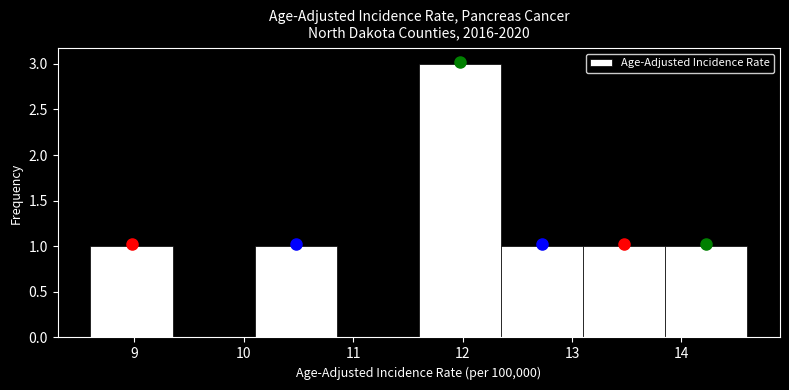

Reading left to right, list every bar in this chart as the range it spans on the x-axis followed by its height. Neither the bar edges nor the heights are printed on the chart, so give them approximately, as read against the axes.

8.60 to 9.35: 1
9.35 to 10.10: 0
10.10 to 10.85: 1
10.85 to 11.60: 0
11.60 to 12.35: 3
12.35 to 13.10: 1
13.10 to 13.85: 1
13.85 to 14.60: 1